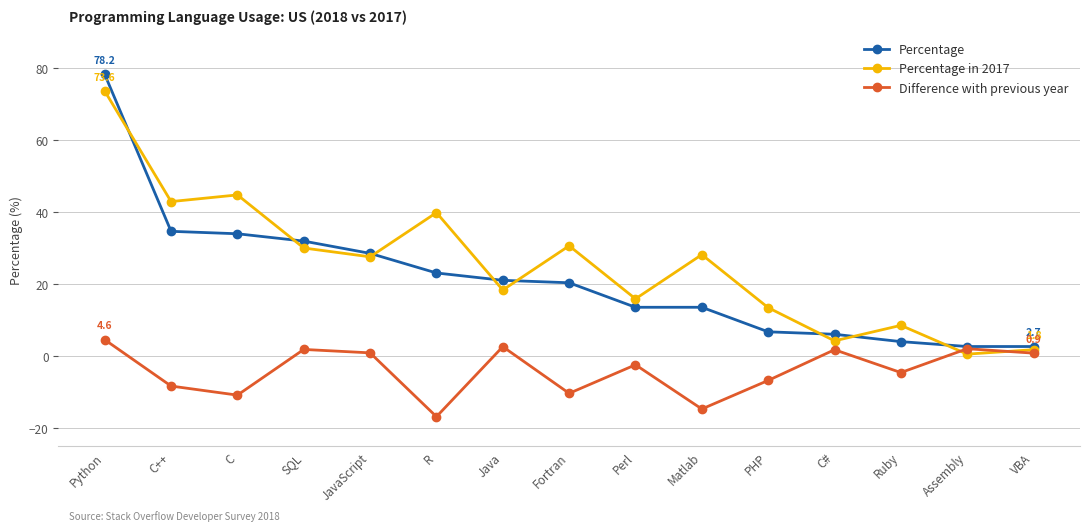

Read the Difference with previous year value at Ruby.

-4.5